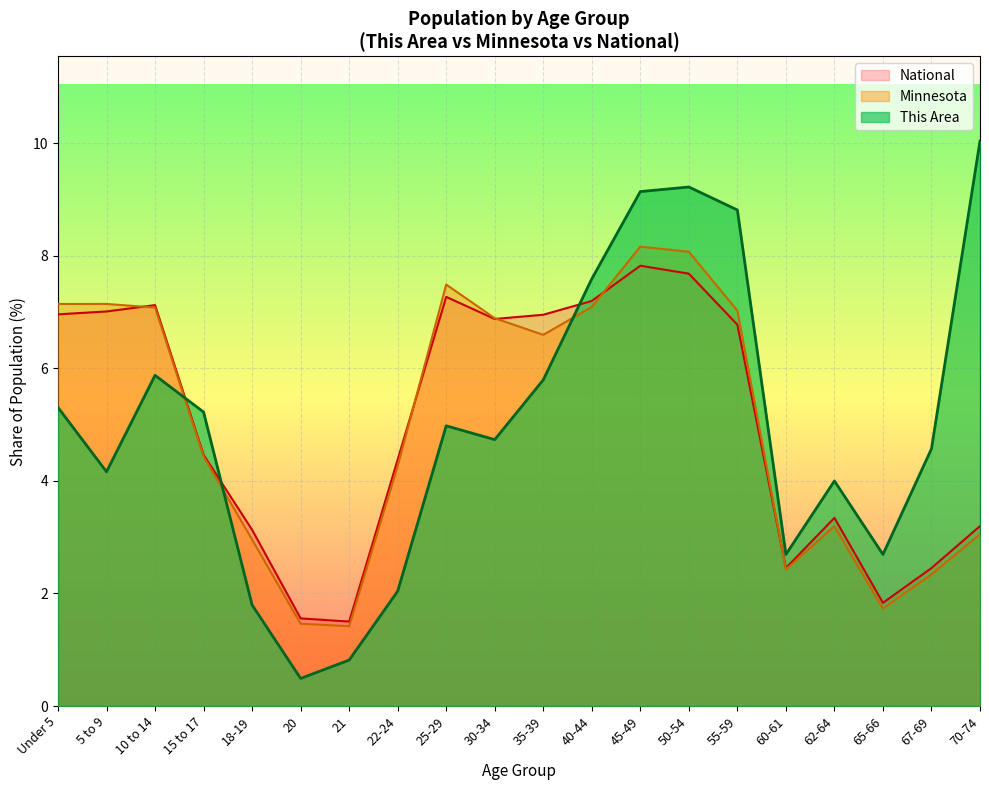

Read the National value at 5 to 9.

7.0